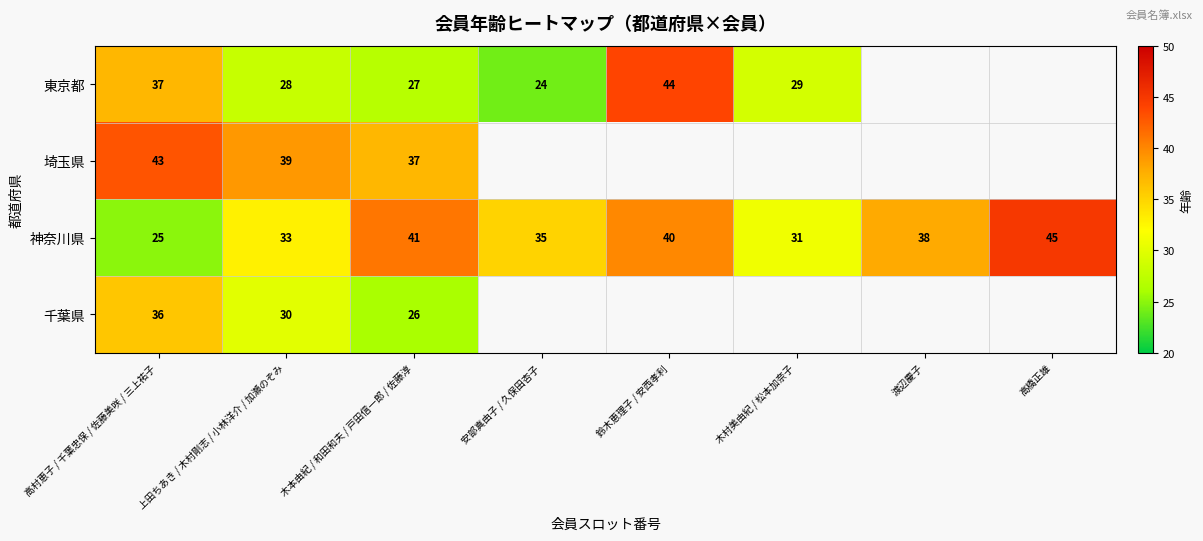

Where is 神奈川県 nearest to the value 35?

安部真由子 / 久保田杏子